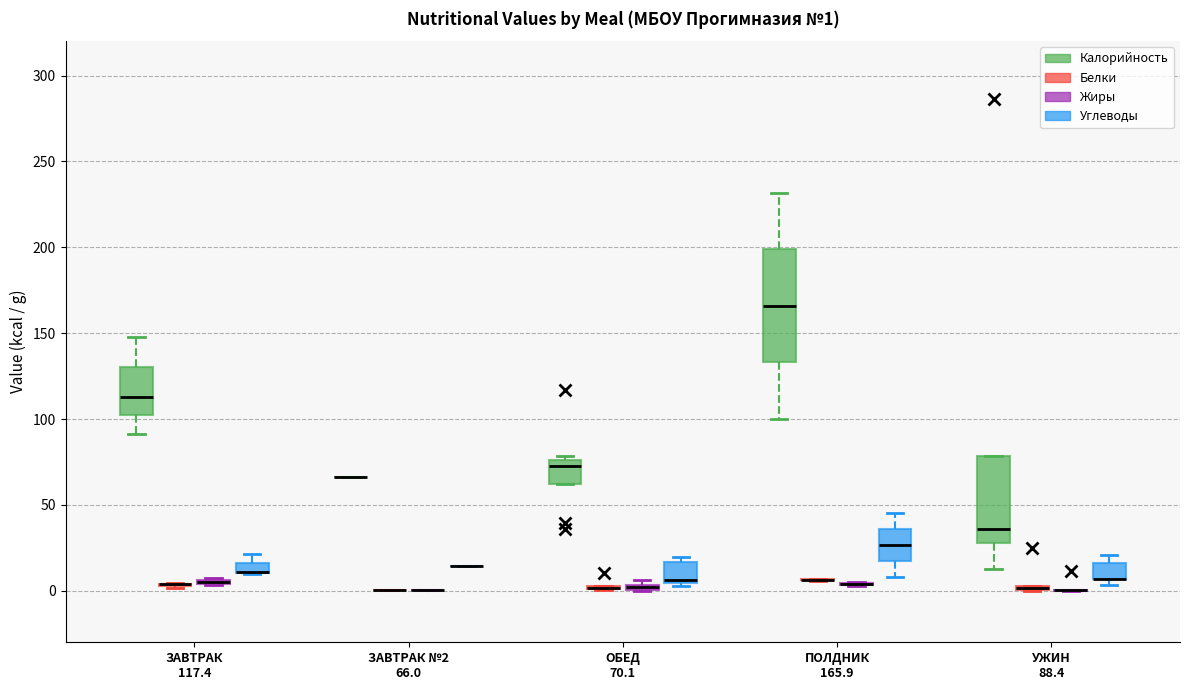

Comparing the boxes themselves (not the whiskers), which one is the tallest?

ПОЛДНИК 165.9 (Калорийность)